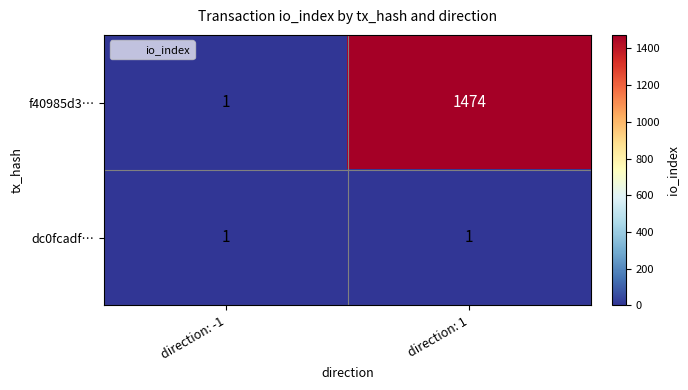

Which series has the widest spread of values?

f40985d3…